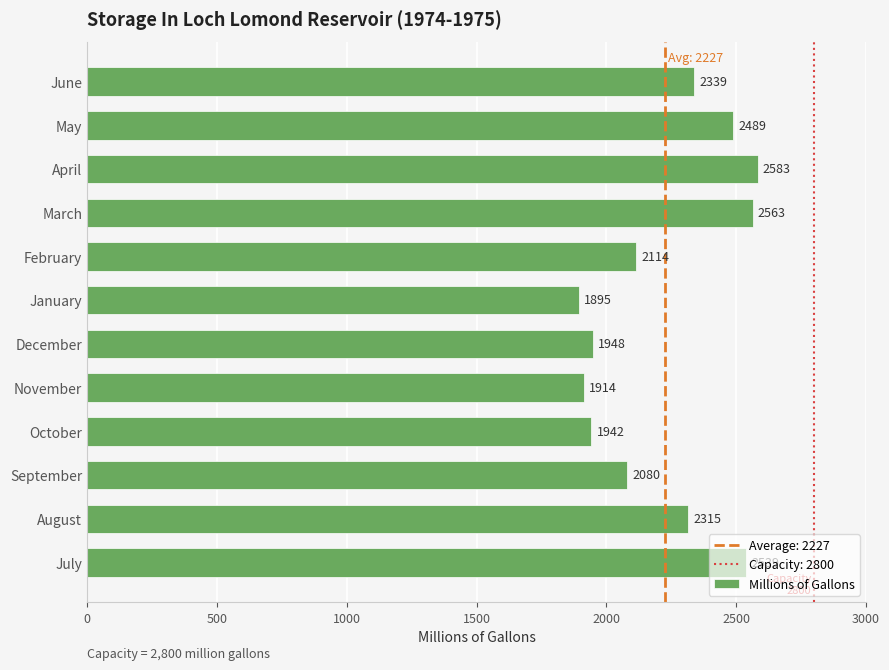

What is the difference between the values at April and September?

503